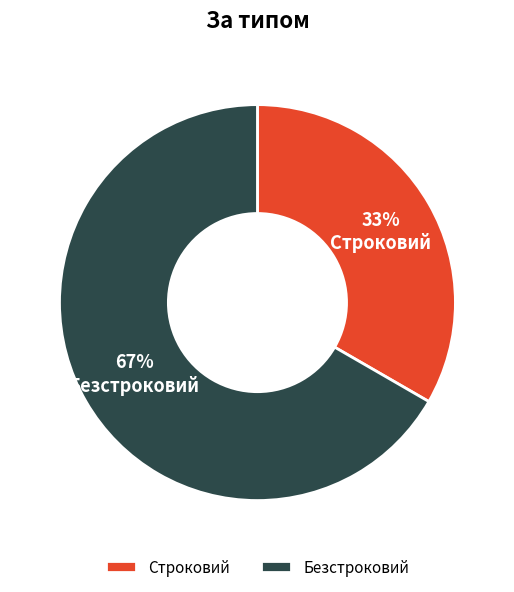

The Строковий slice represents 25% of the pie. True or false?

False